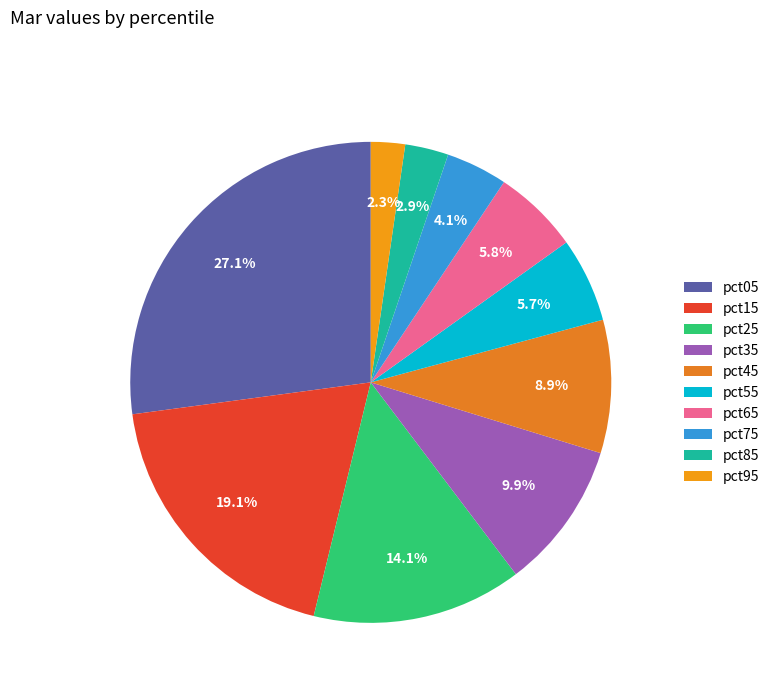

What is the change in value from pct25 to pct55?

-0.5